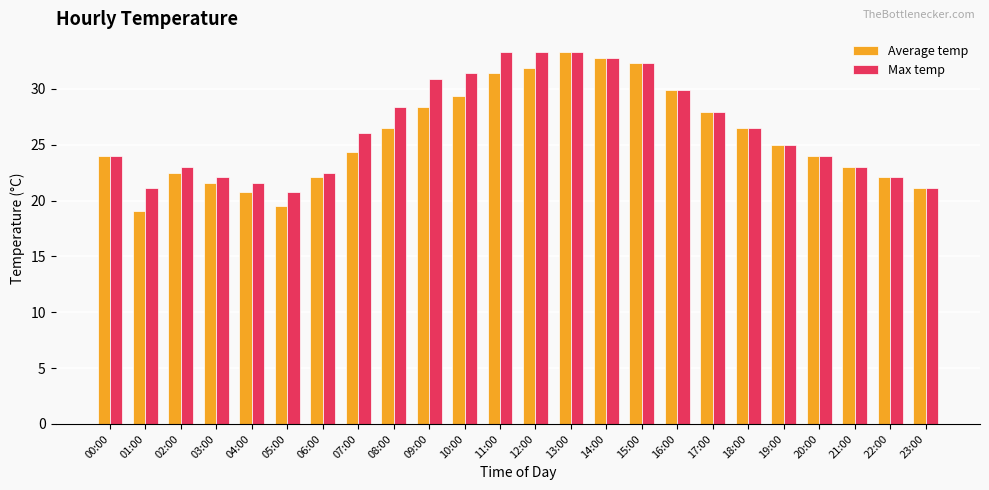

What is the label of the 13th bar from the right?

11:00